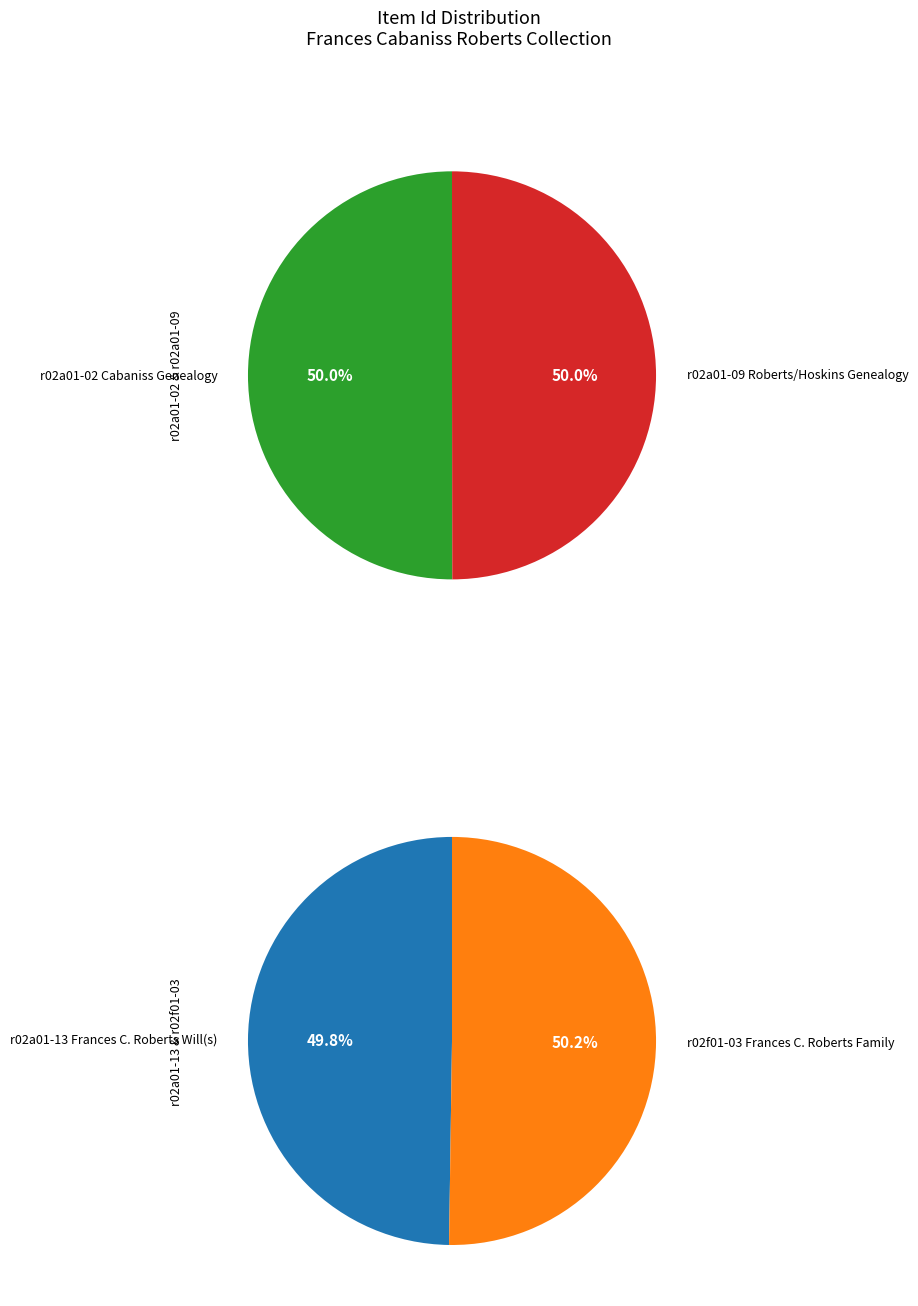

Approximately how many times larger is the value at r02a01-02 Cabaniss Genealogy compared to r02f01-03 Frances C. Roberts Family?

1.0